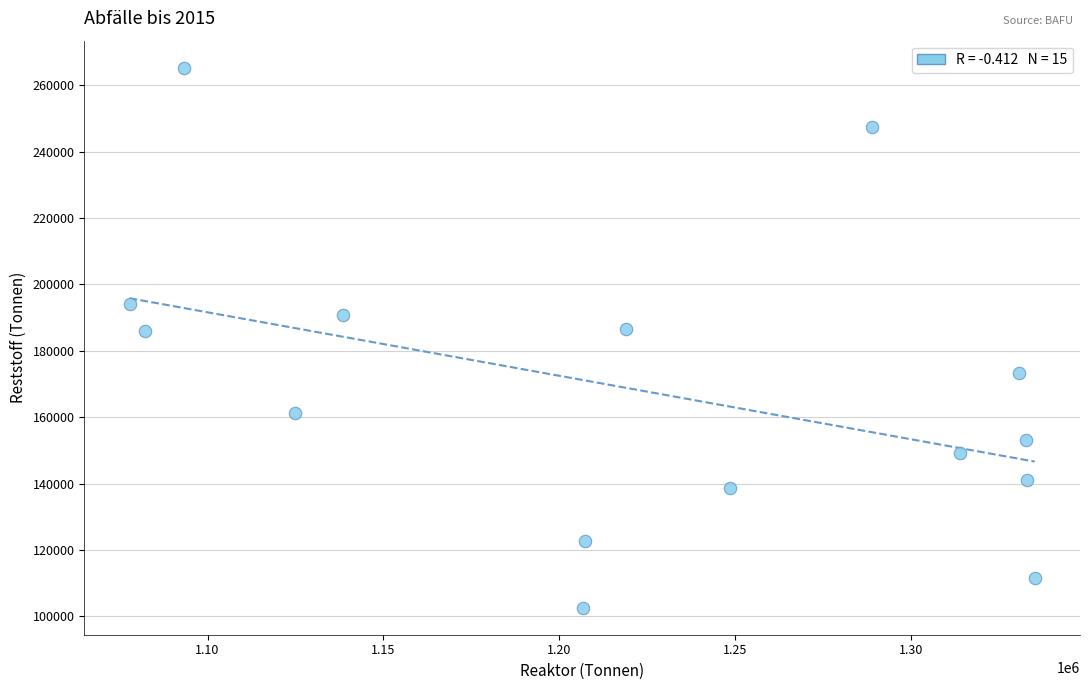

What is the range of Y values (max minus min)?

162659